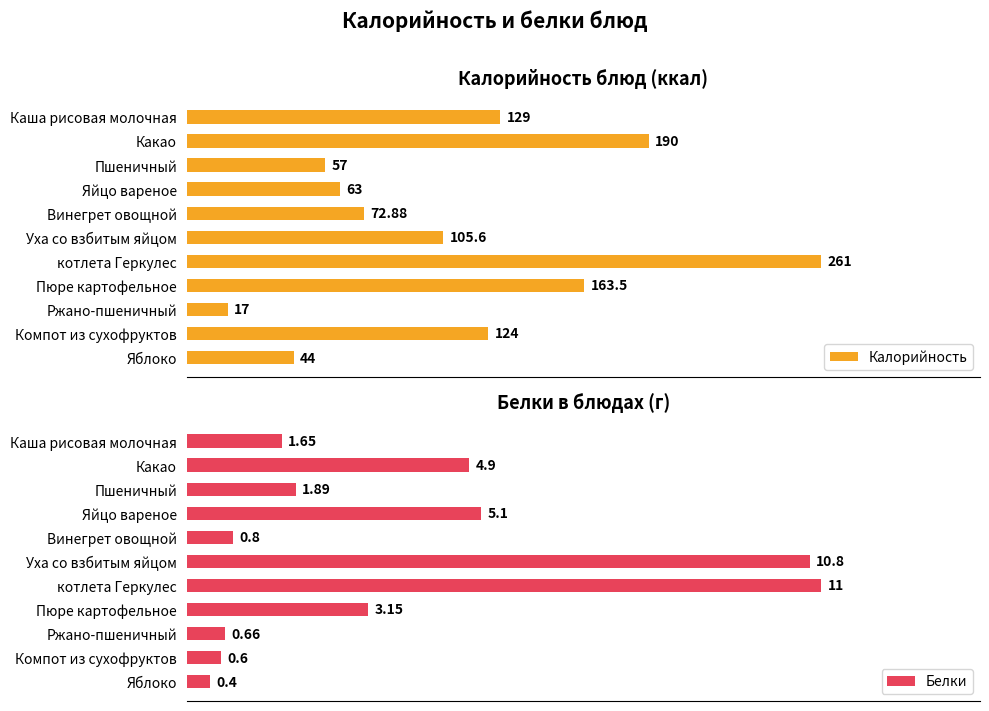

What are all the series names shown in the legend?

Калорийность, Белки